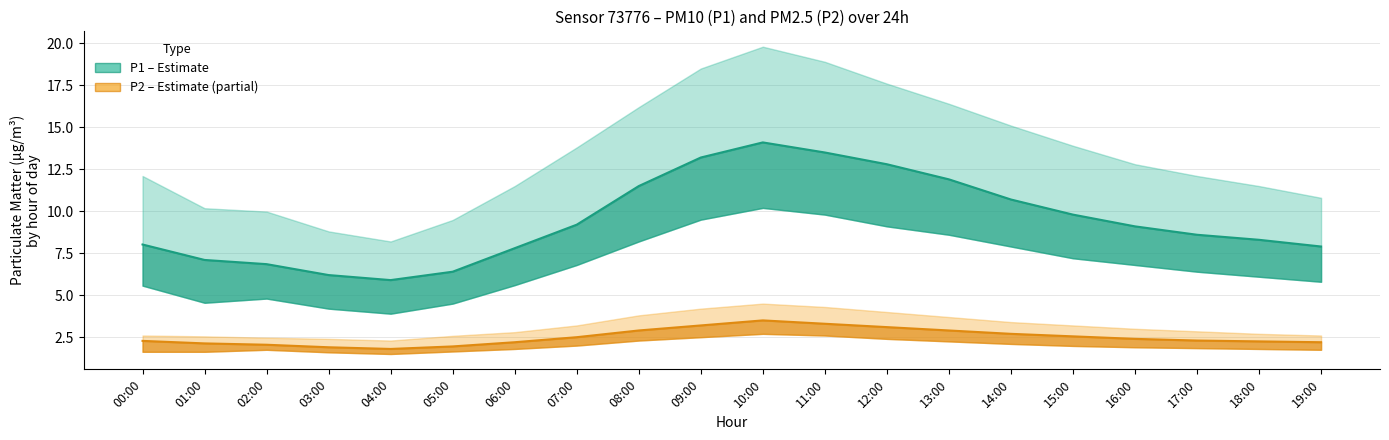

The value of P2 (PM2.5) at 19:00 is 3.9. True or false?

False